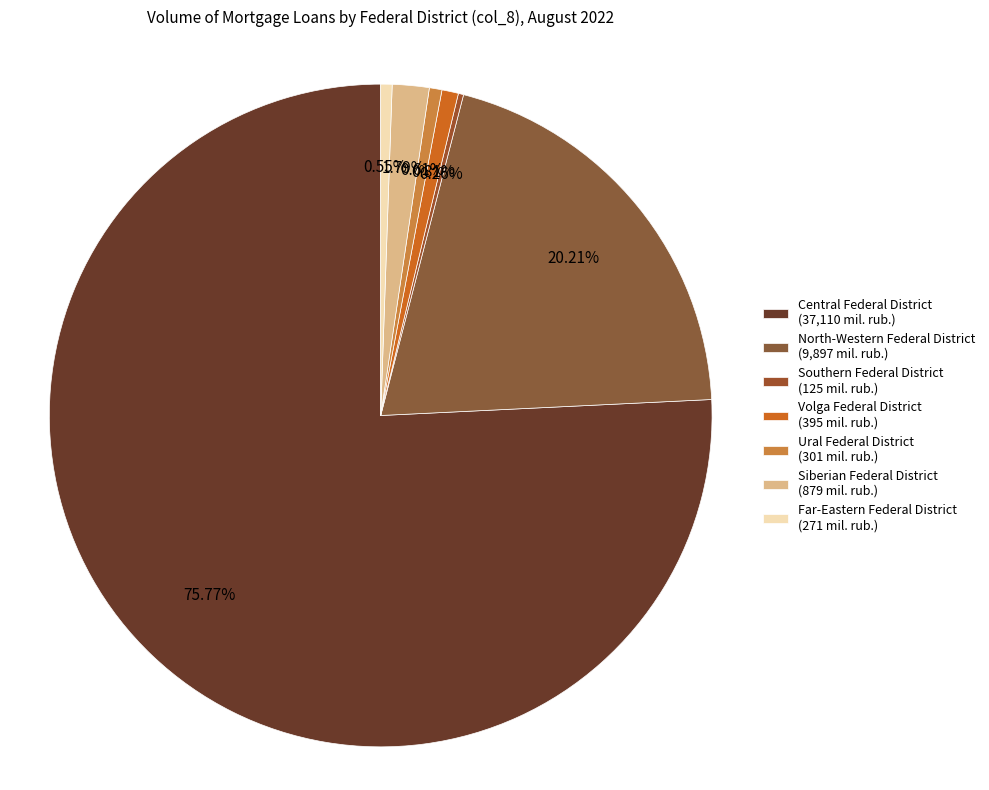

What is the largest slice in the pie chart?

Central Federal District (37,110 mil. rub.)